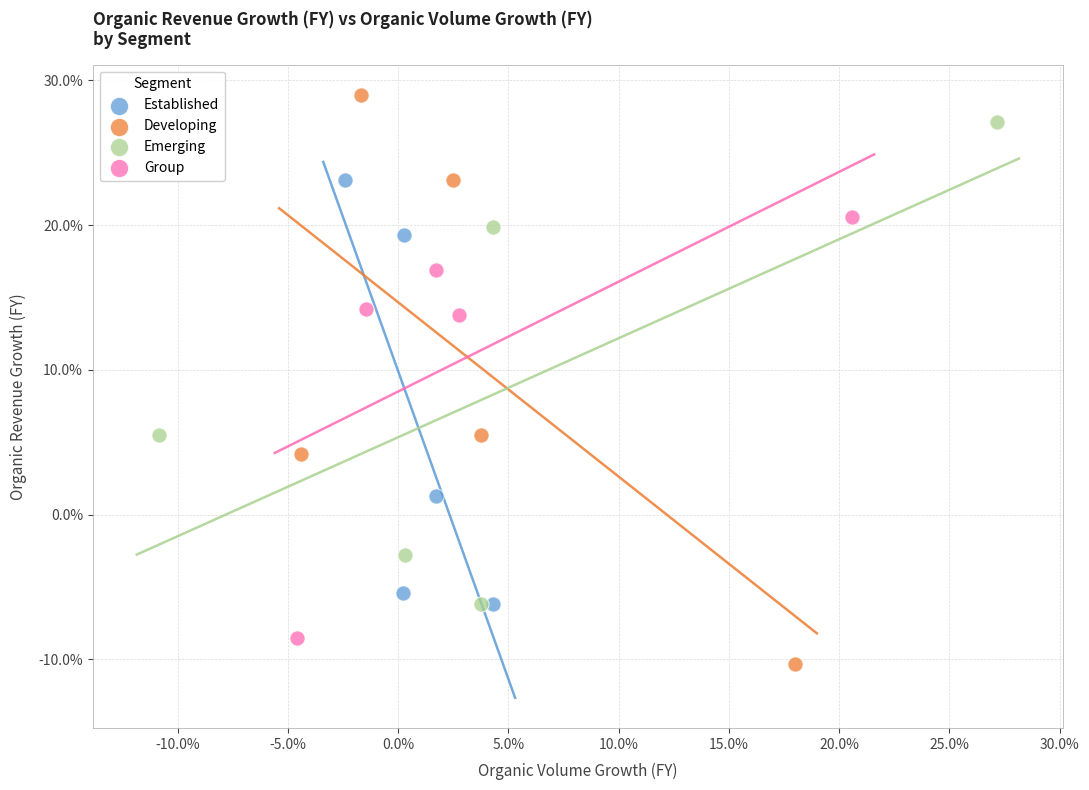

What are all the series names shown in the legend?

Established, Developing, Emerging, Group